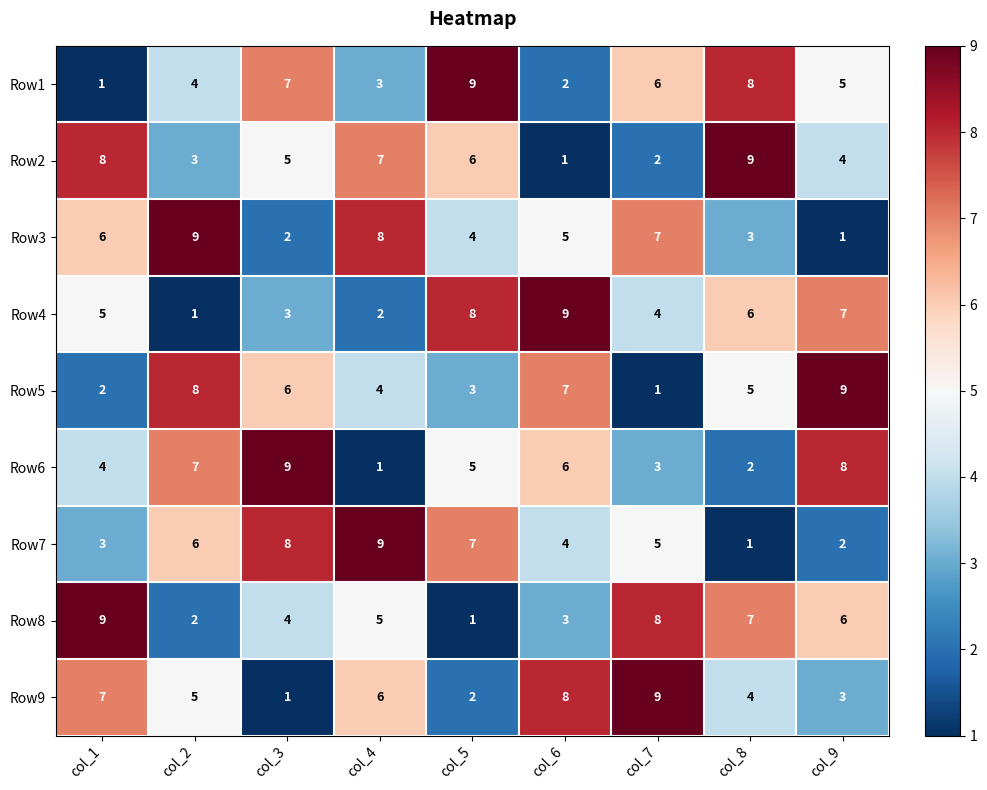

What is the difference between the highest and lowest values at col_4?

8